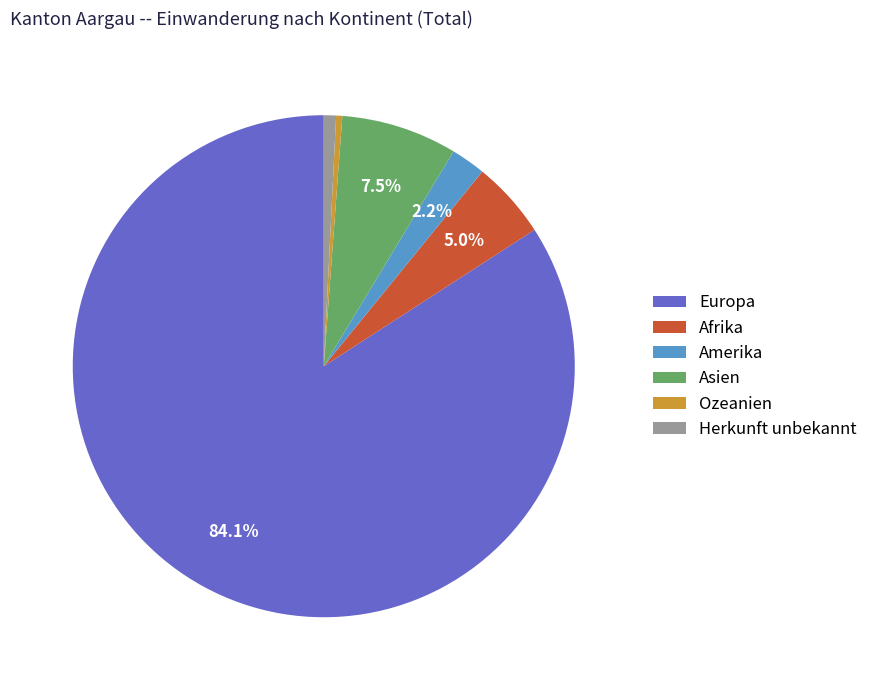

To the nearest percent, what is the average slice percentage?

17%